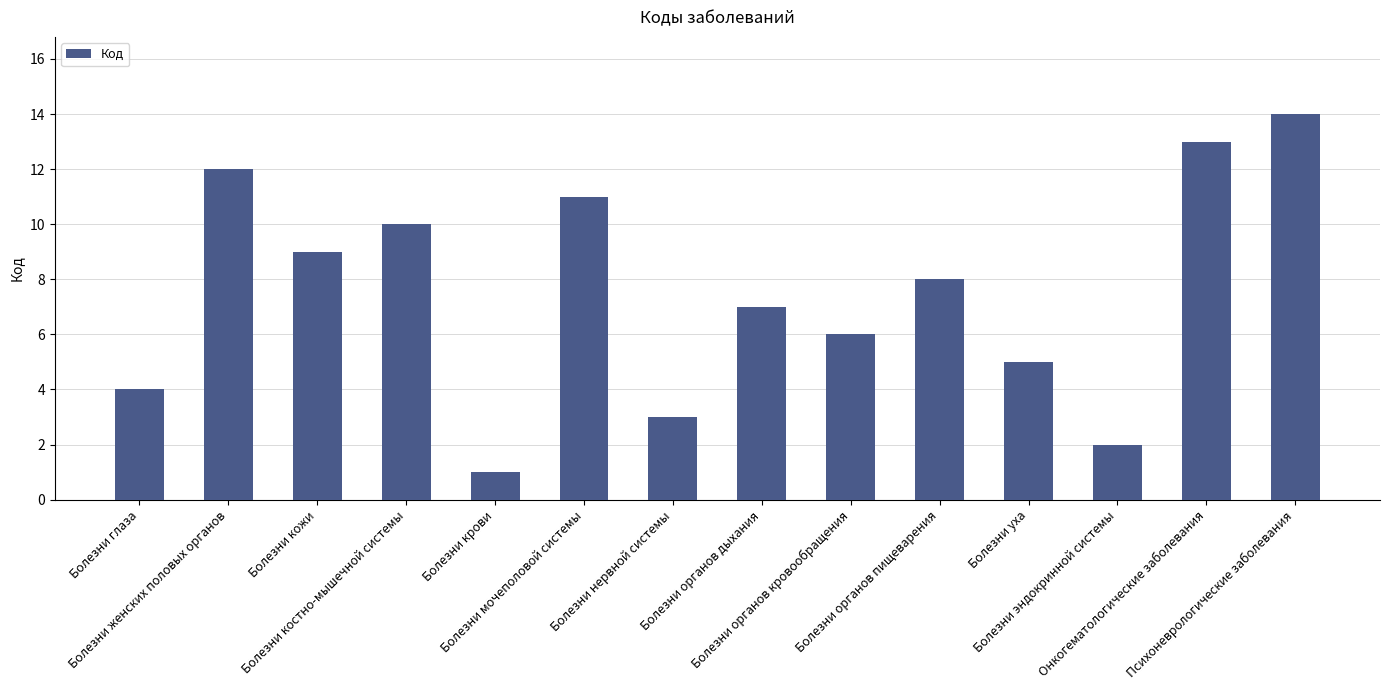

Reading left to right, extract all data points from this chart.

Болезни глаза=4	Болезни женских половых органов=12	Болезни кожи=9	Болезни костно-мышечной системы=10	Болезни крови=1	Болезни мочеполовой системы=11	Болезни нервной системы=3	Болезни органов дыхания=7	Болезни органов кровообращения=6	Болезни органов пищеварения=8	Болезни уха=5	Болезни эндокринной системы=2	Онкогематологические заболевания=13	Психоневрологические заболевания=14